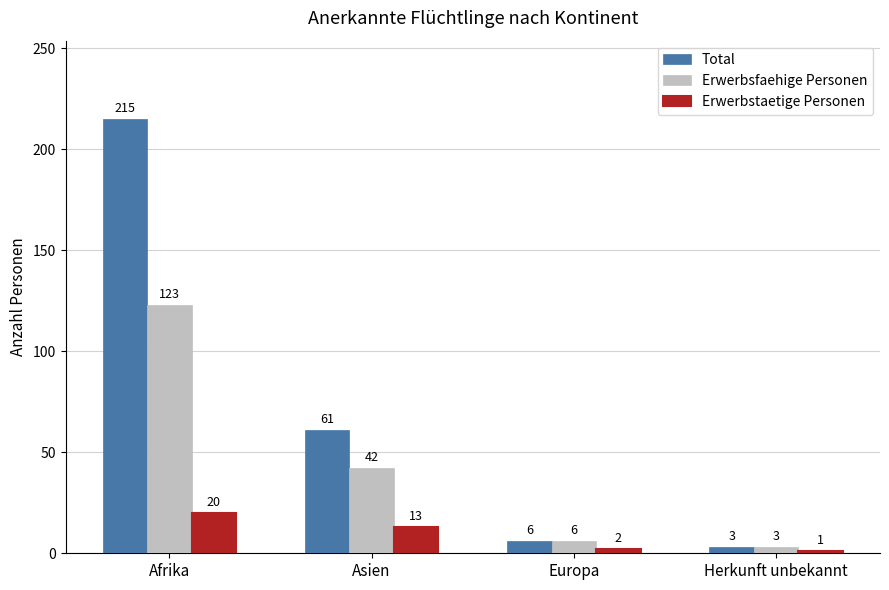

What is the approximate value of Erwerbsfaehige Personen at Afrika, to the nearest 5?

125